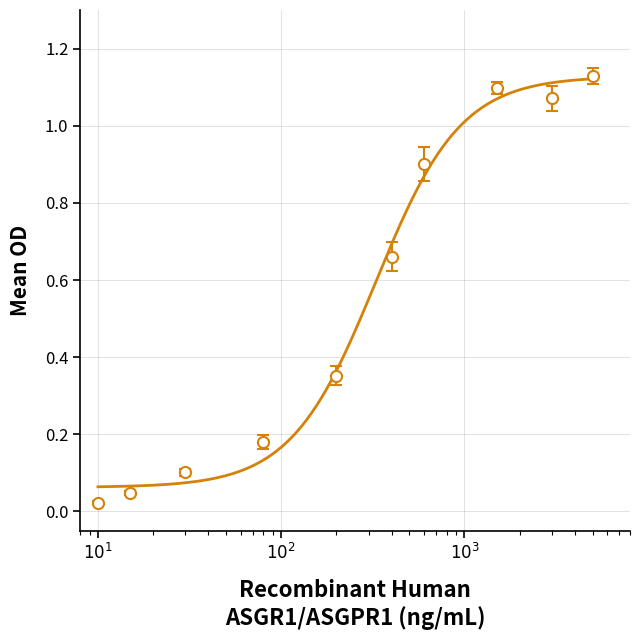

Does the chart have visible grid lines?

Yes